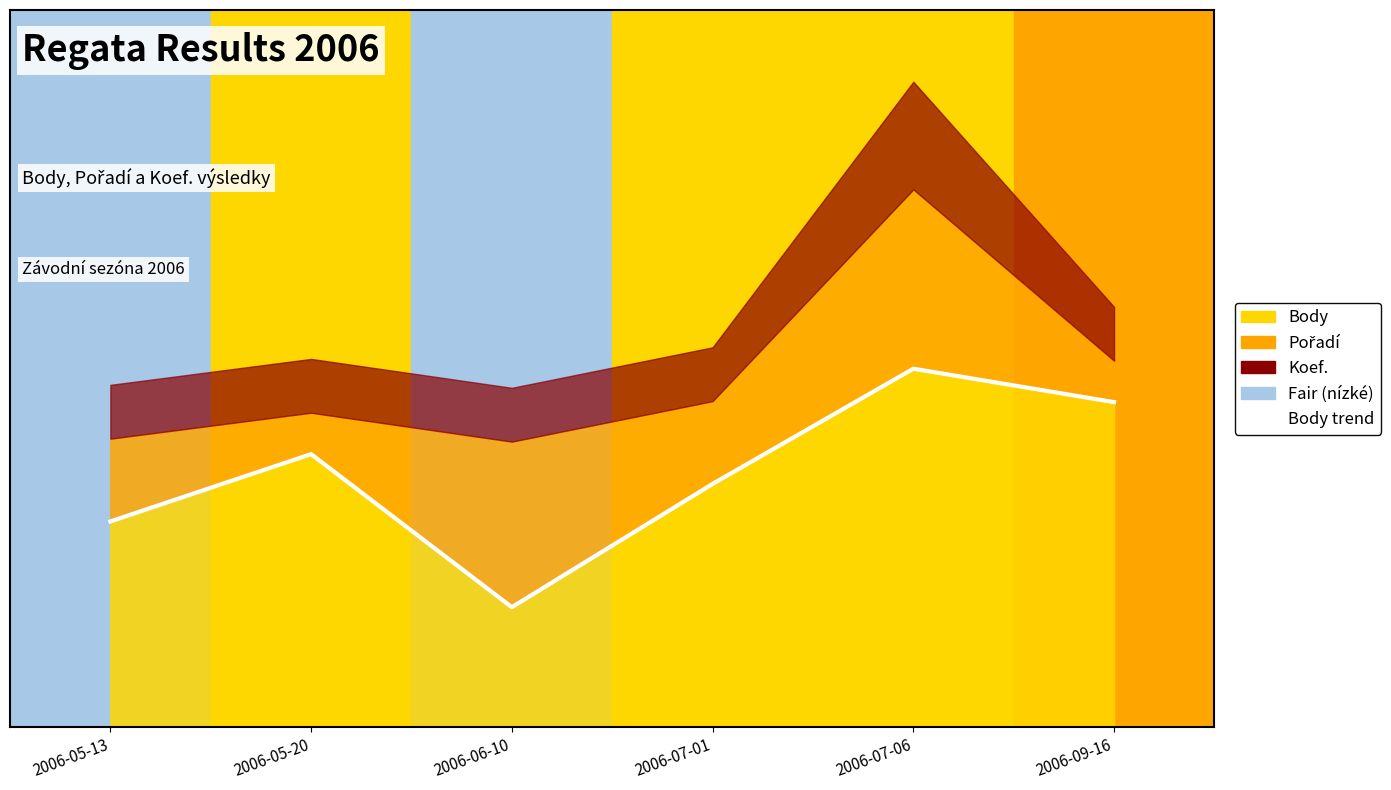

What is the difference between the values at 2006-05-13 and 2006-07-06?

0.2